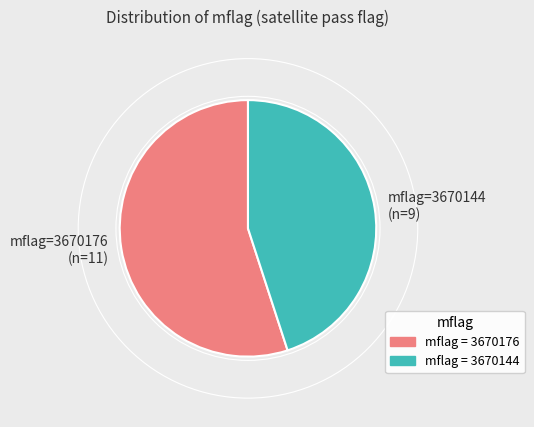

Rank the categories by value from highest to lowest.

mflag=3670176 (n=11), mflag=3670144 (n=9)